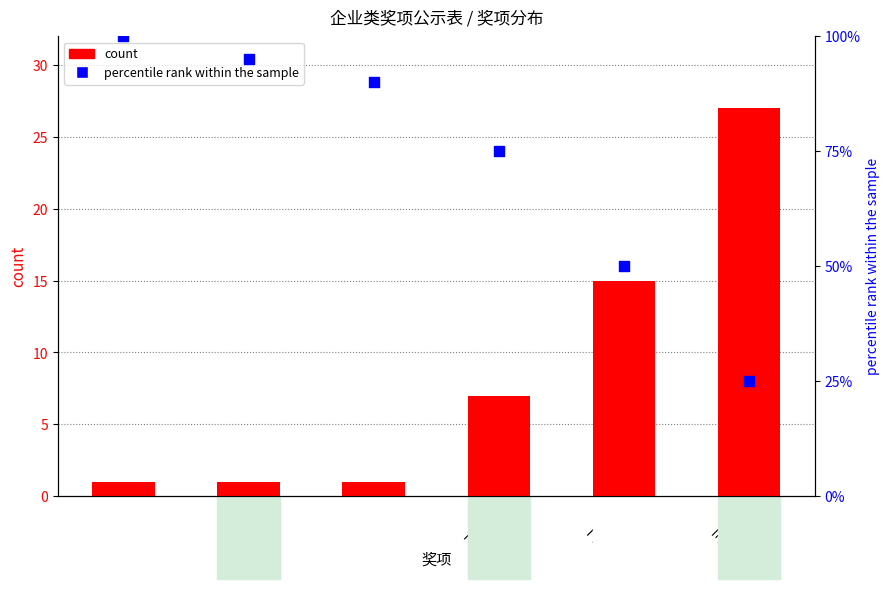

Which series has the widest spread of Y values?

percentile rank within the sample